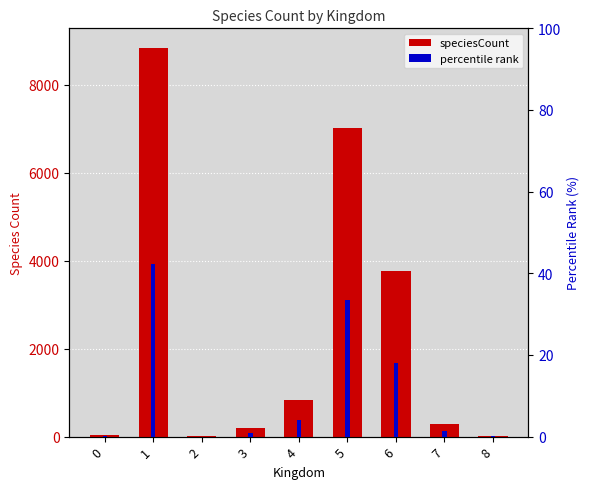

What is the average value of the percentile rank series?

11.1